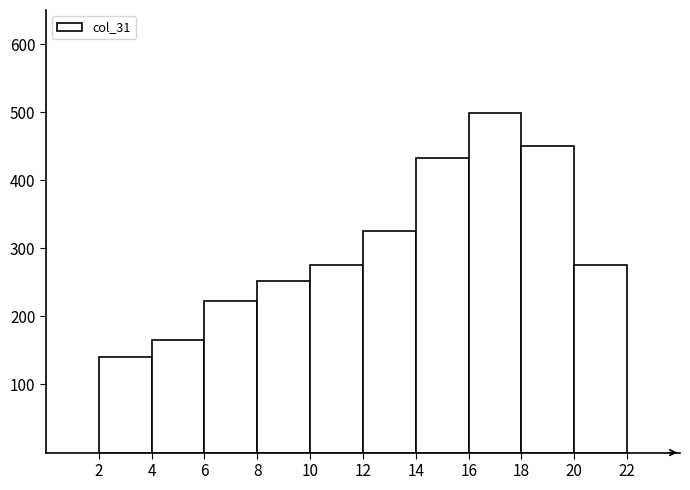

Reading left to right, transcribe this chart: for each bar, give the range it covers on the x-axis and its height. The values are not printed on the chart, so give them approximately, as read against the axis.

2 to 4: 140
4 to 6: 170
6 to 8: 220
8 to 10: 250
10 to 12: 280
12 to 14: 330
14 to 16: 430
16 to 18: 500
18 to 20: 450
20 to 22: 280